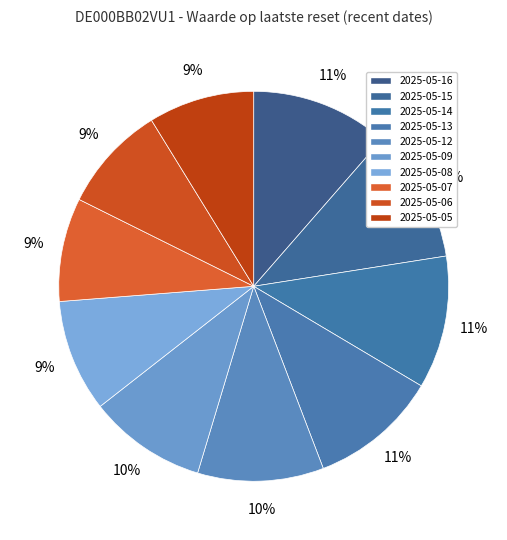

What percentage is the 2025-05-14 slice, to the nearest percent?

11%